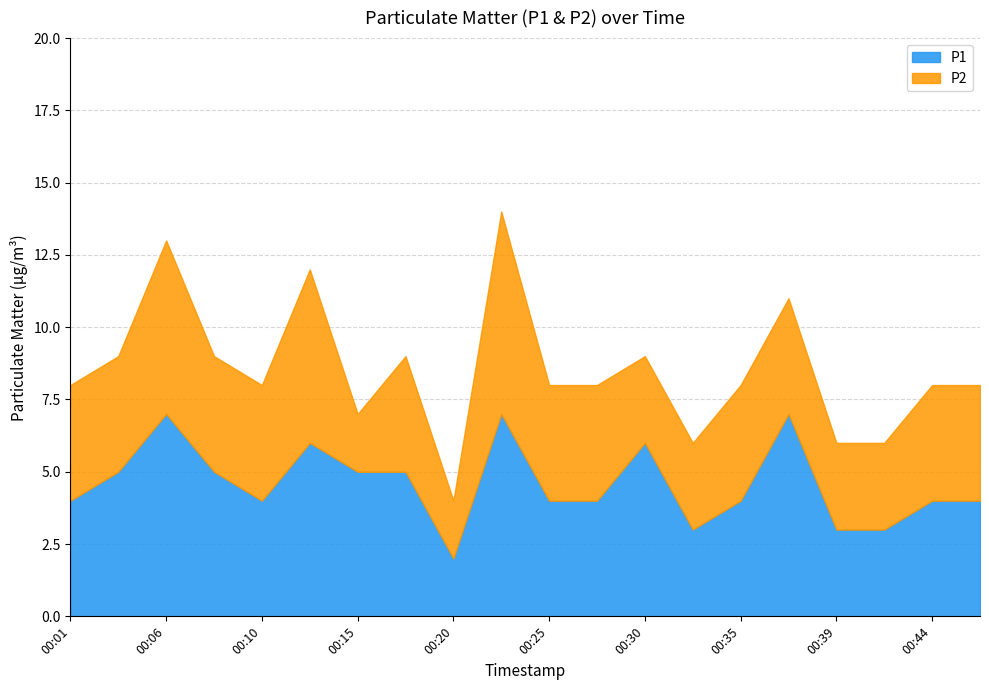

True or false: P1 and P2 intersect in this chart.

False